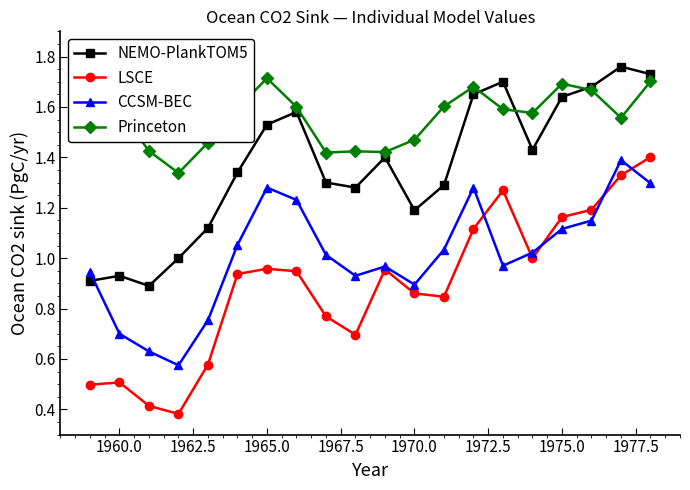

True or false: Princeton and LSCE cross at least once.

False